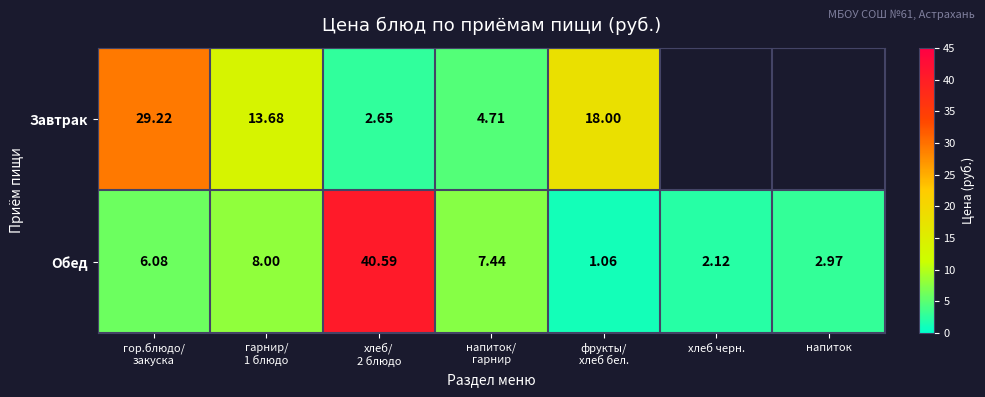

Which series changed the most between хлеб/ 2 блюдо and хлеб черн.?

Обед